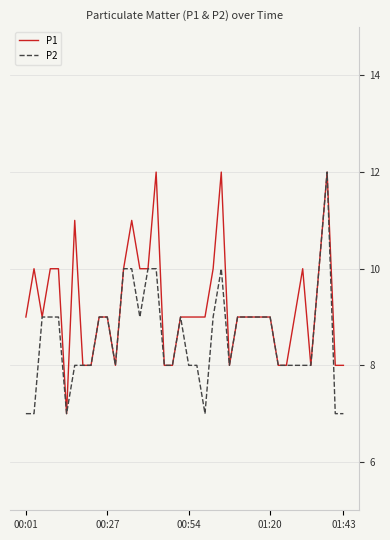

Rank the series by their average value, from highest to lowest.

P1, P2